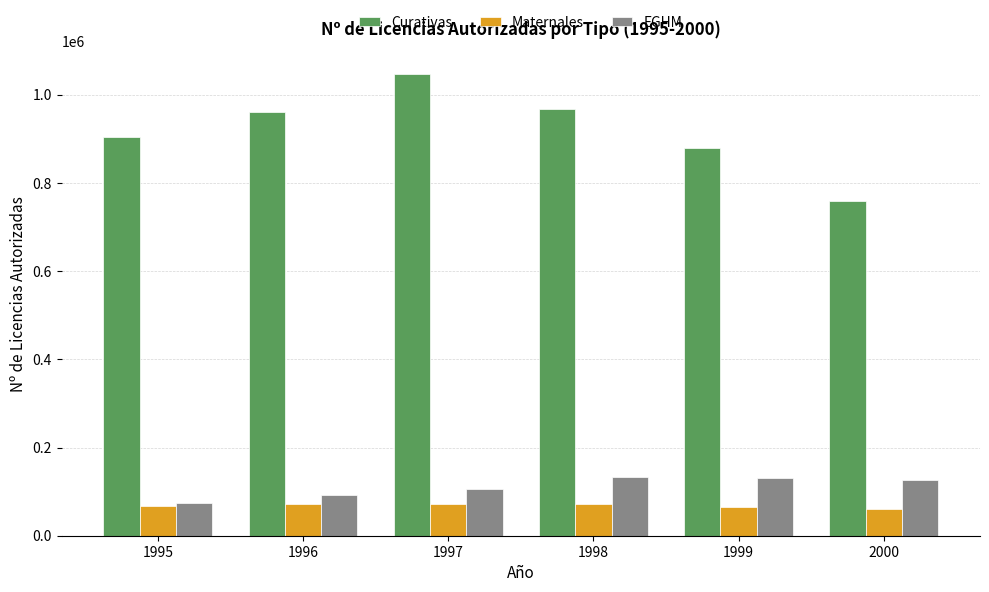

How many groups of bars are there?

6